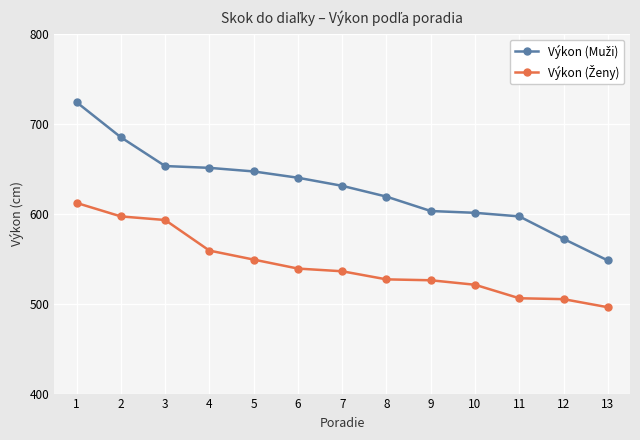

What is the total value across all series at 4?

1210